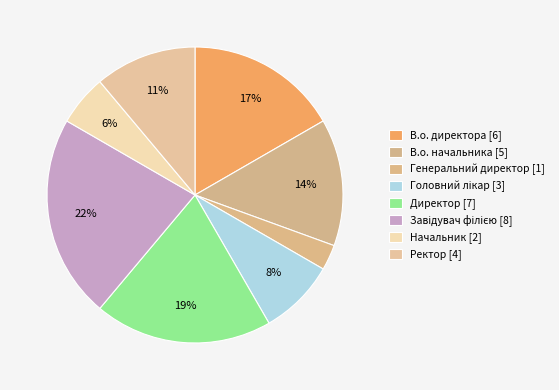

Rank the categories by value from highest to lowest.

Завідувач філією, Директор, В.о. директора, В.о. начальника, Ректор, Головний лікар, Начальник, Генеральний директор